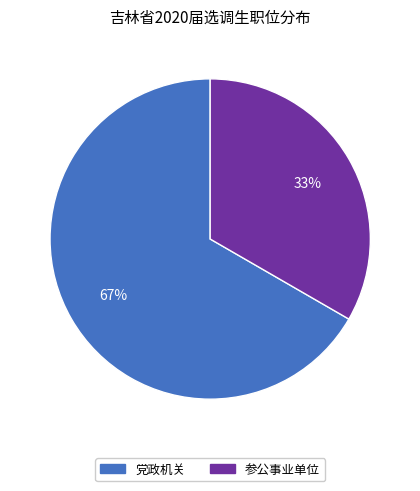

How many segments does this pie chart have?

2